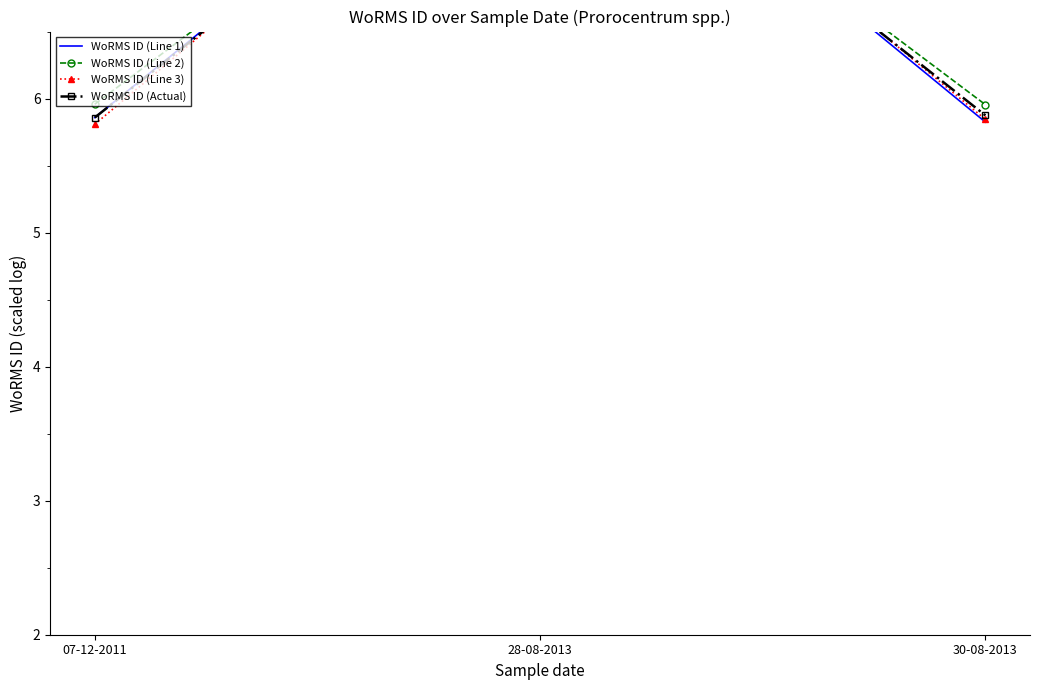

At which category is the sum across all series the highest?

28-08-2013